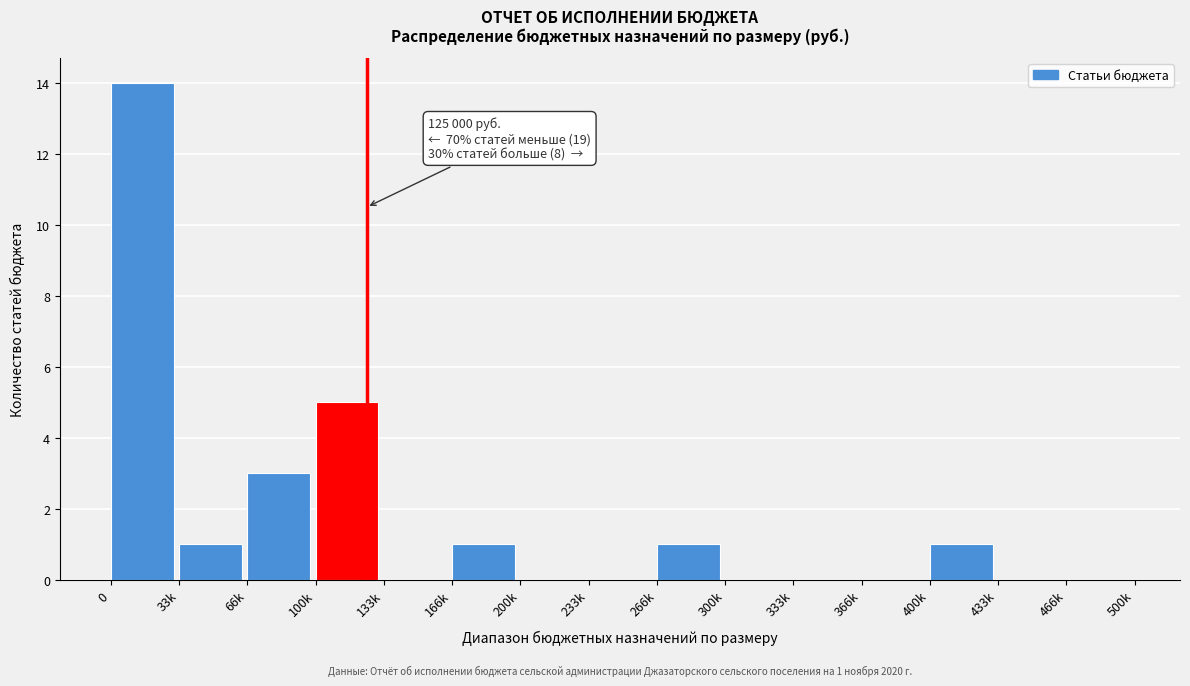

Which has a higher value, 266k or 333k?

266k